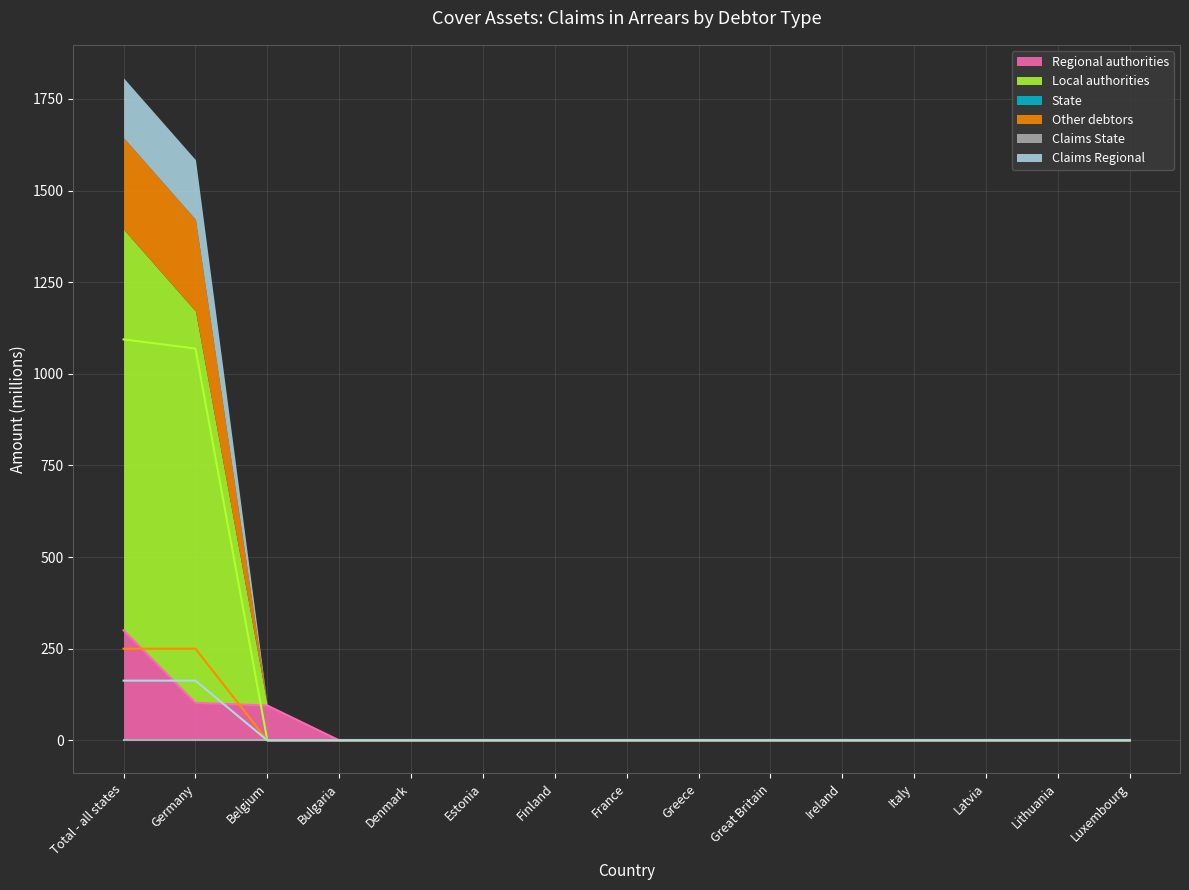

The value of Regional authorities at Great Britain is -114.1. True or false?

False